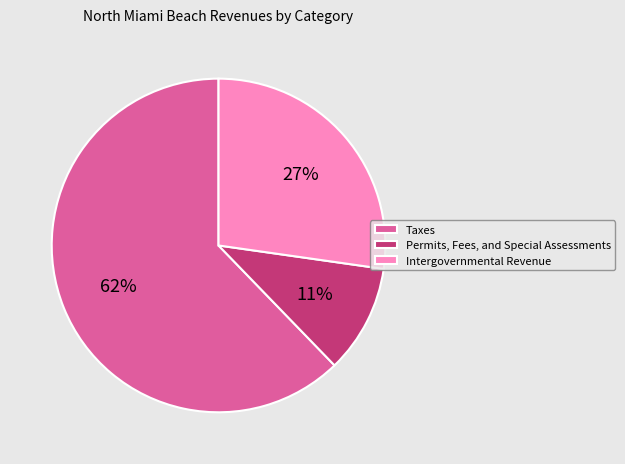

Which category has the biggest portion of the pie?

Taxes